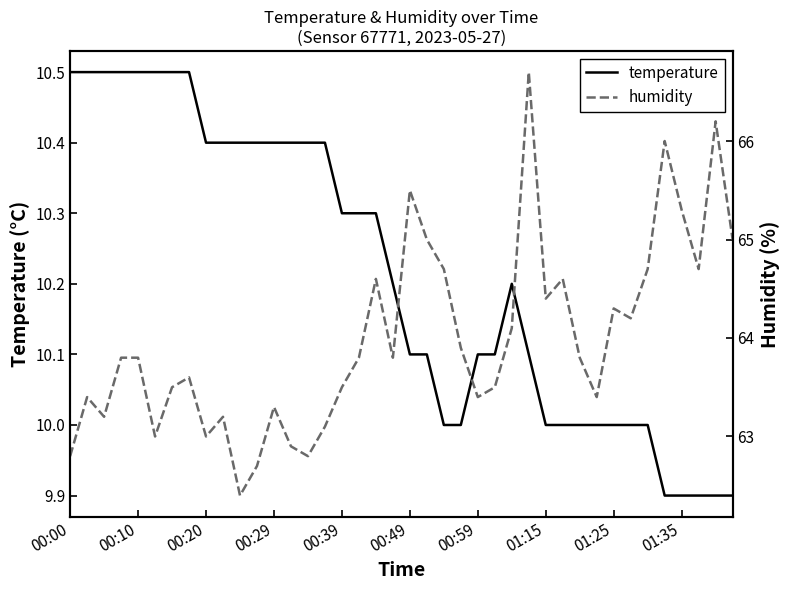

In humidity, how many points are higher than both neighbors (excluding endpoints)?

11